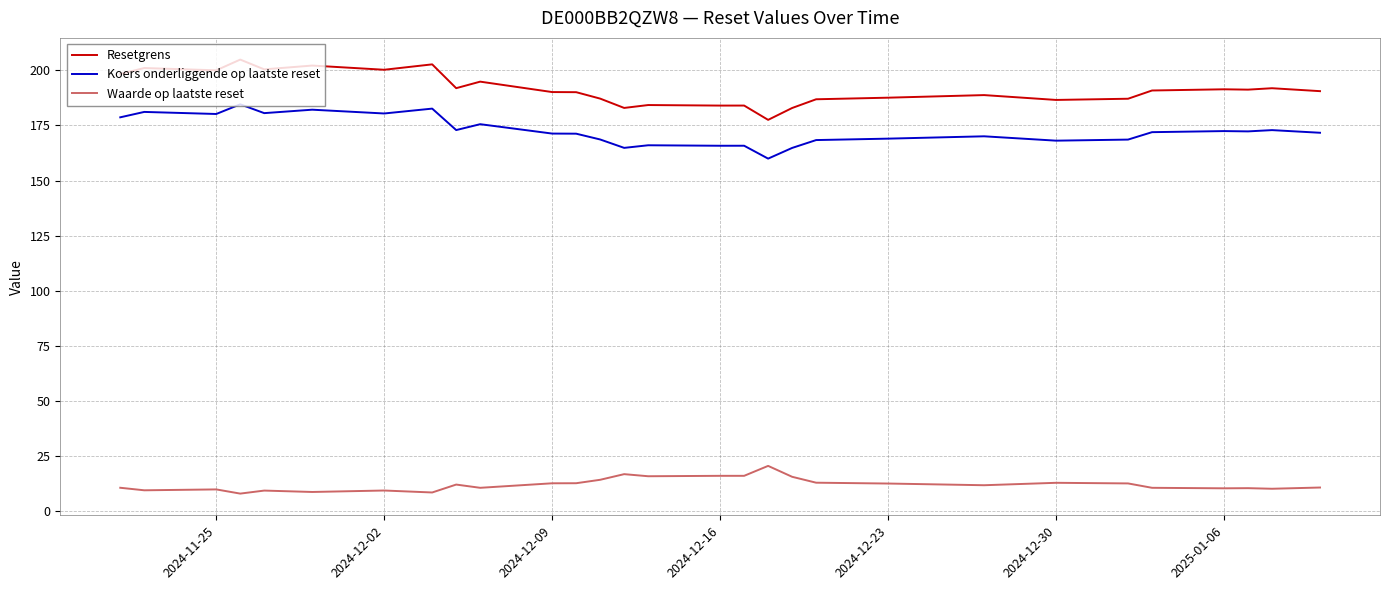

True or false: Resetgrens and Koers onderliggende op laatste reset cross at least once.

False